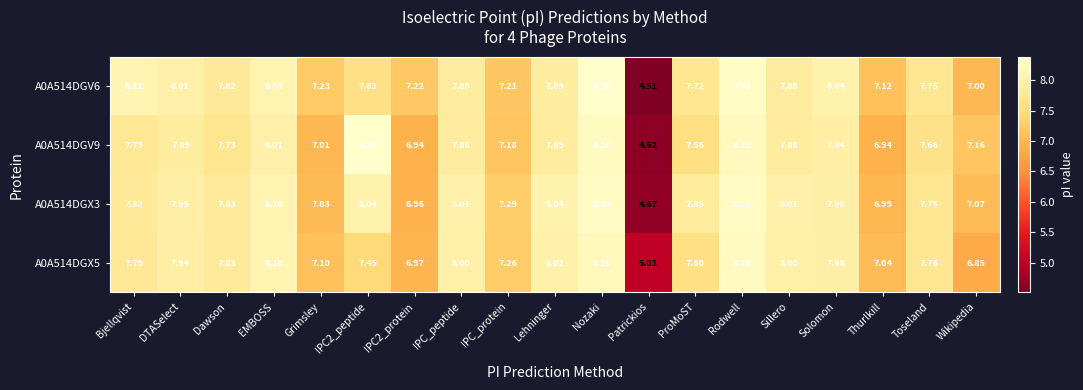

Which category has the lowest value in the A0A514DGX5 series?

Patrickios